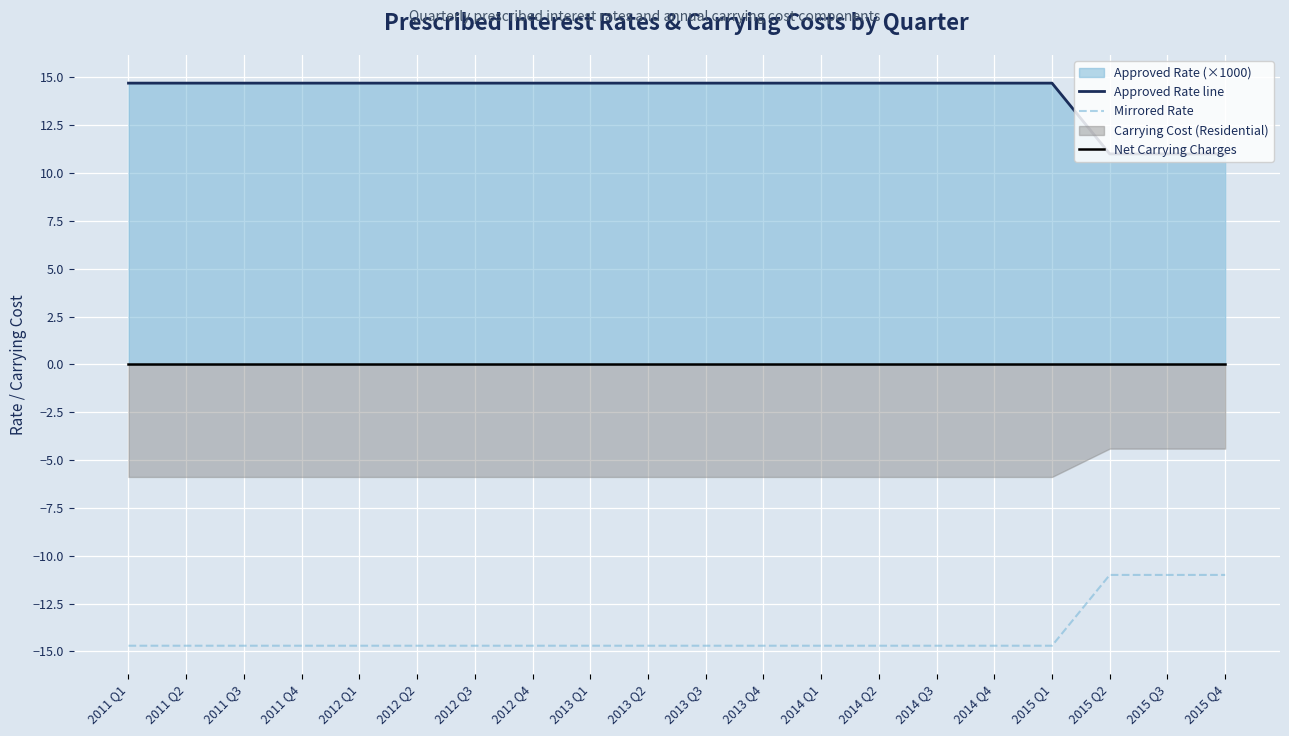

What is the value of the Approved Rate line point at the 18th from the left?

11.0